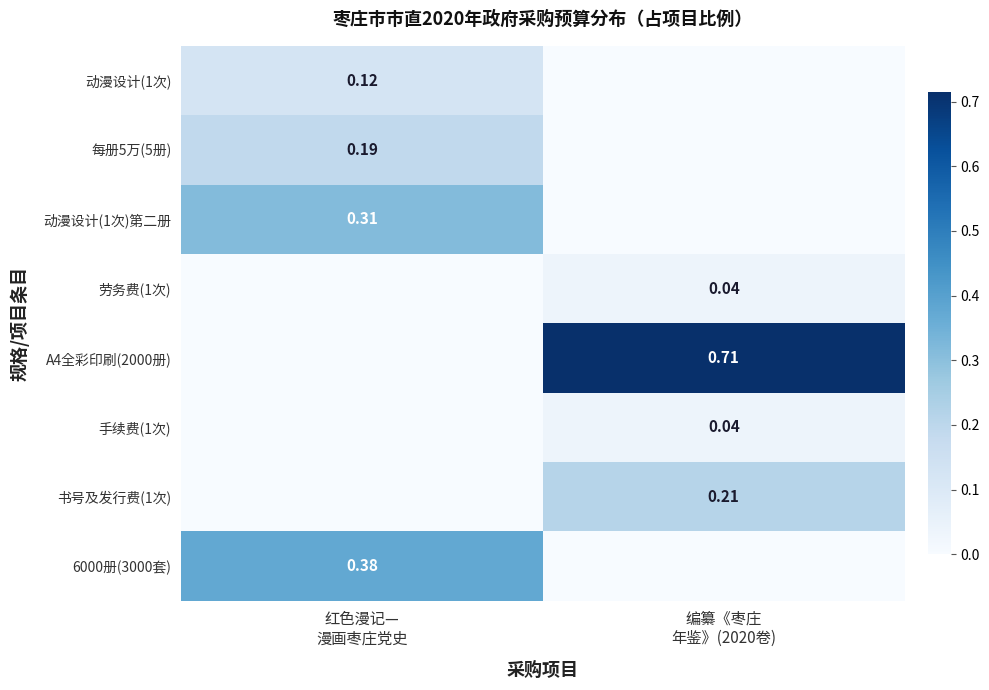

What is the difference between the 动漫设计(1次)第二册 values at 红色漫记— 漫画枣庄党史 and 编纂《枣庄 年鉴》(2020卷)?

0.3